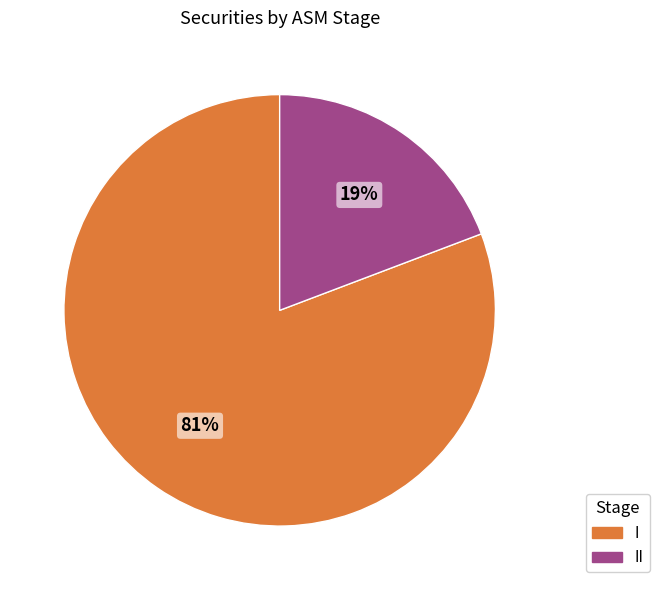

To the nearest percent, what is the difference between the largest and smallest slice percentages?

62%